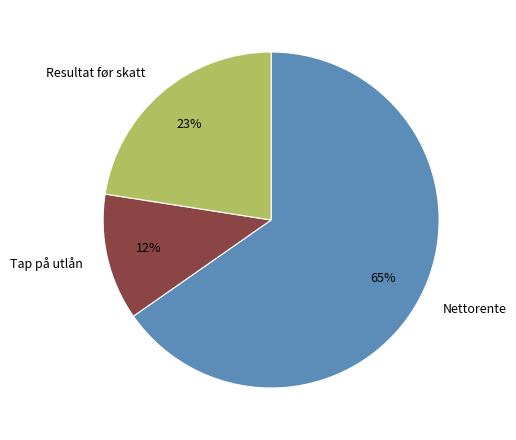

Count the number of slices in the pie.

3